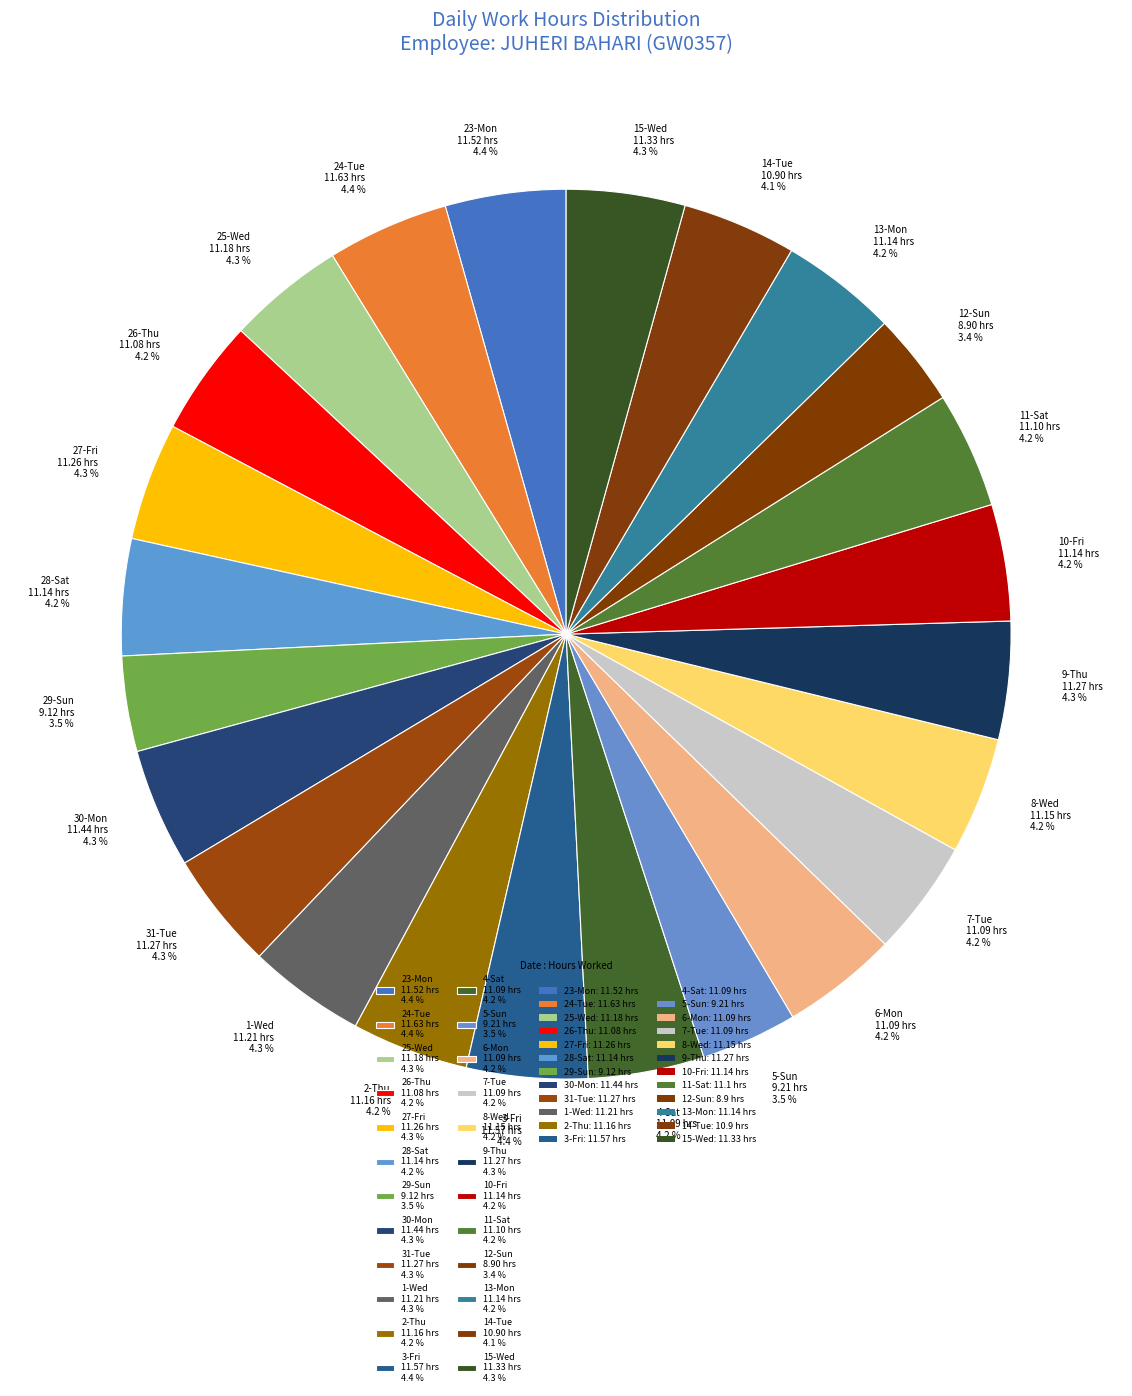

Between 31-Tue and 12-Sun, which is larger?

31-Tue